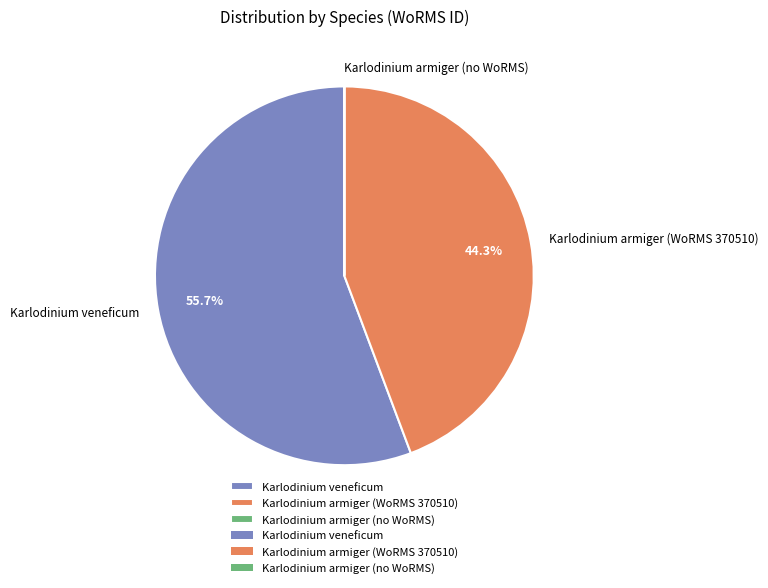

To the nearest percent, what is the difference between the largest and smallest slice percentages?

56%